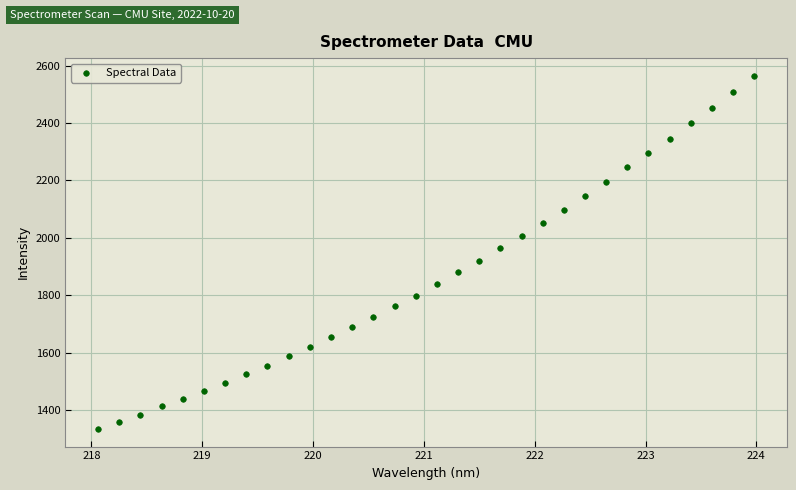

What is the range of X values (max minus min)?

5.9